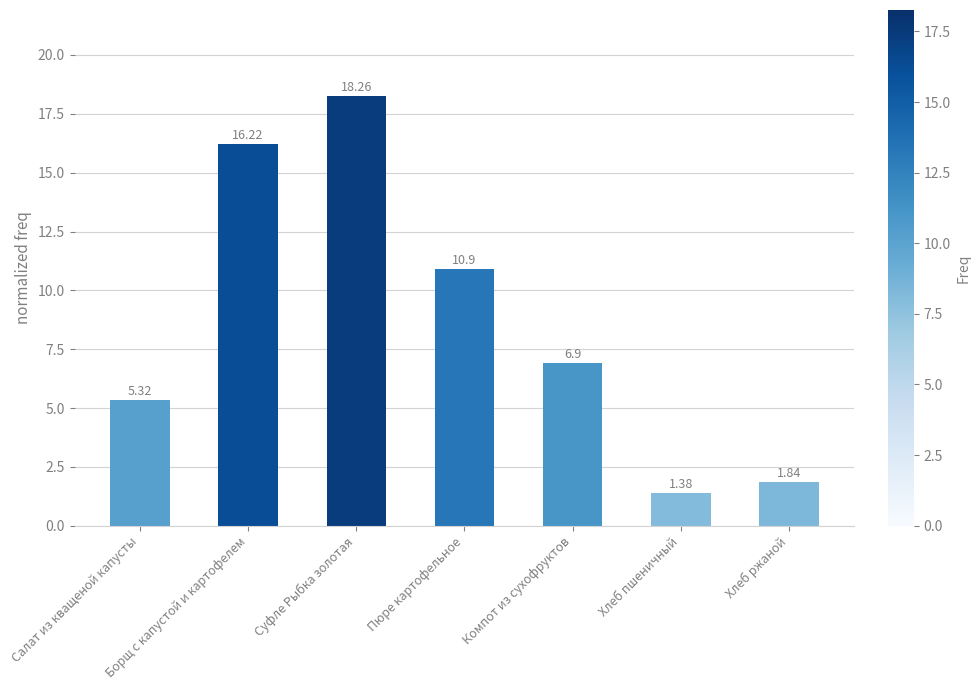

What position from the left is Борщ с капустой и картофелем?

2